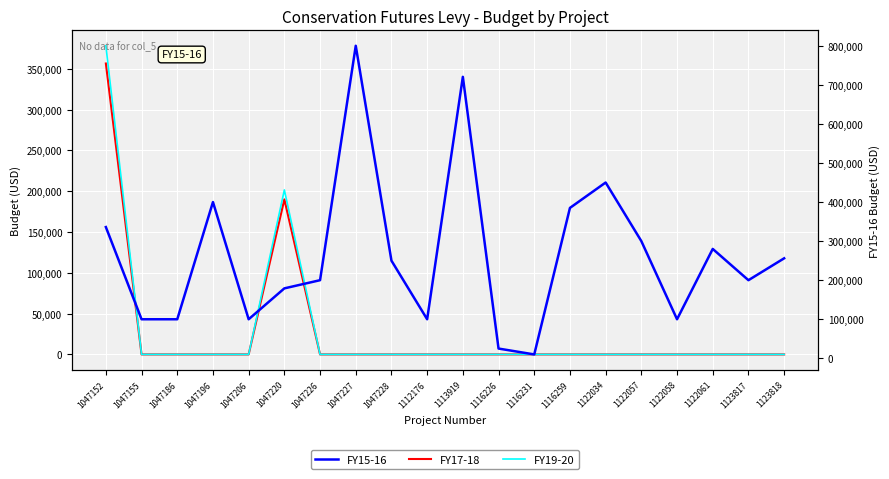

How many lines are shown in the chart?

3